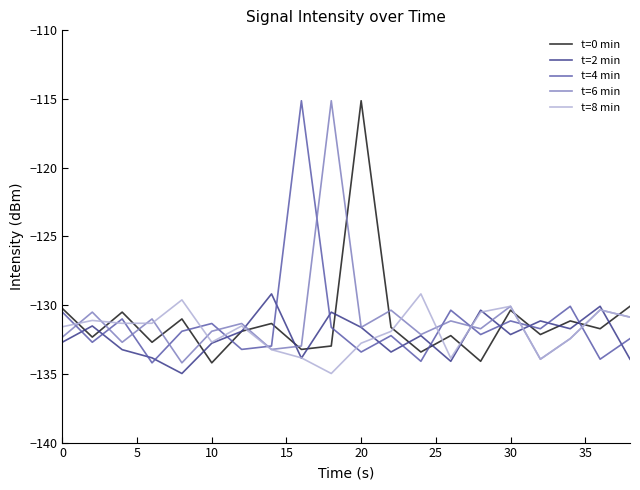

What is the maximum value for t=6 min?

-115.1